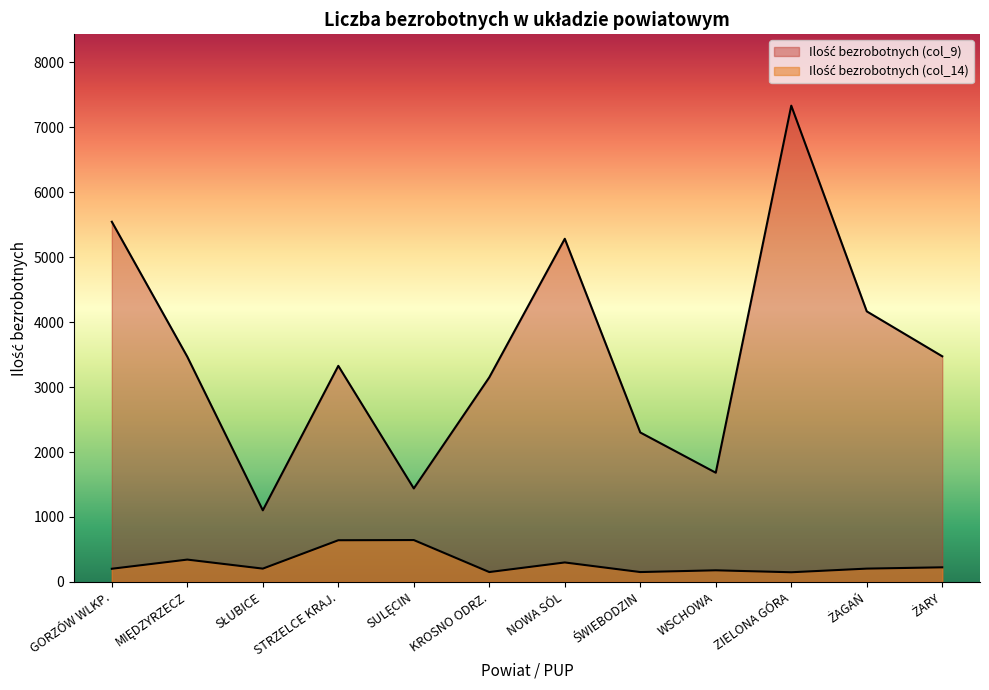

Count the number of data series in this chart.

2